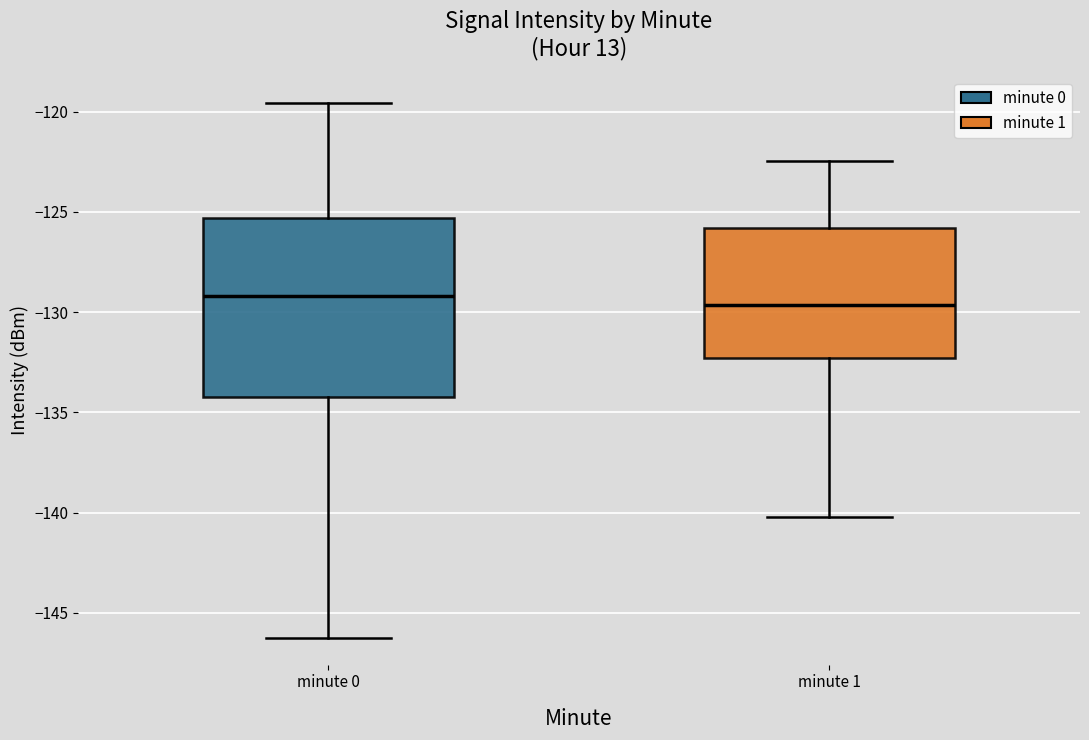

Reading left to right, read every box against the y-axis: the position of its median line, the range the box covers, and the ends of its whiskers. The values are not printed on the chart, so give them approximately, as read against the axis.

minute 0: median -129.0, box -134.5 to -125.5, whiskers -146.5 to -119.5
minute 1: median -129.5, box -132.5 to -126.0, whiskers -140.0 to -122.5